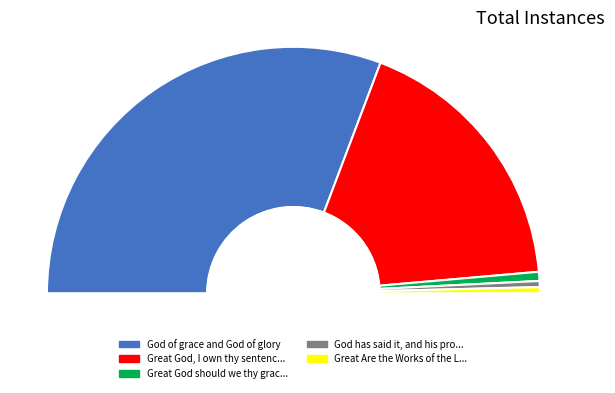

Rank the categories by value from highest to lowest.

God of grace and God of glory, Great God, I own thy sentence just, Great God should we thy grace abuse, God has said it, and his promise, Great Are the Works of the LORD